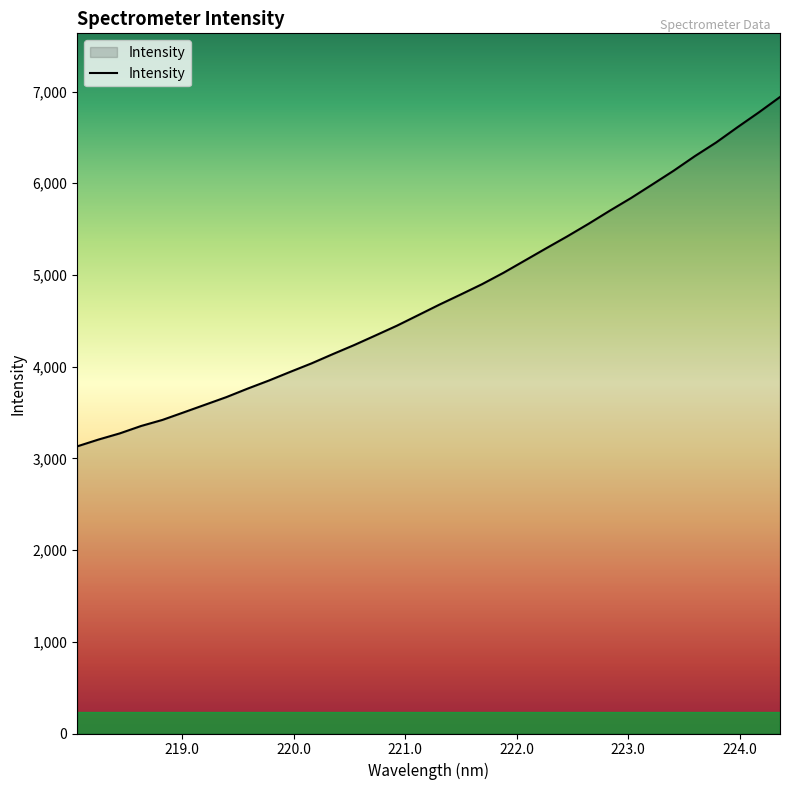

What is the difference between the maximum and minimum values?

3809.9